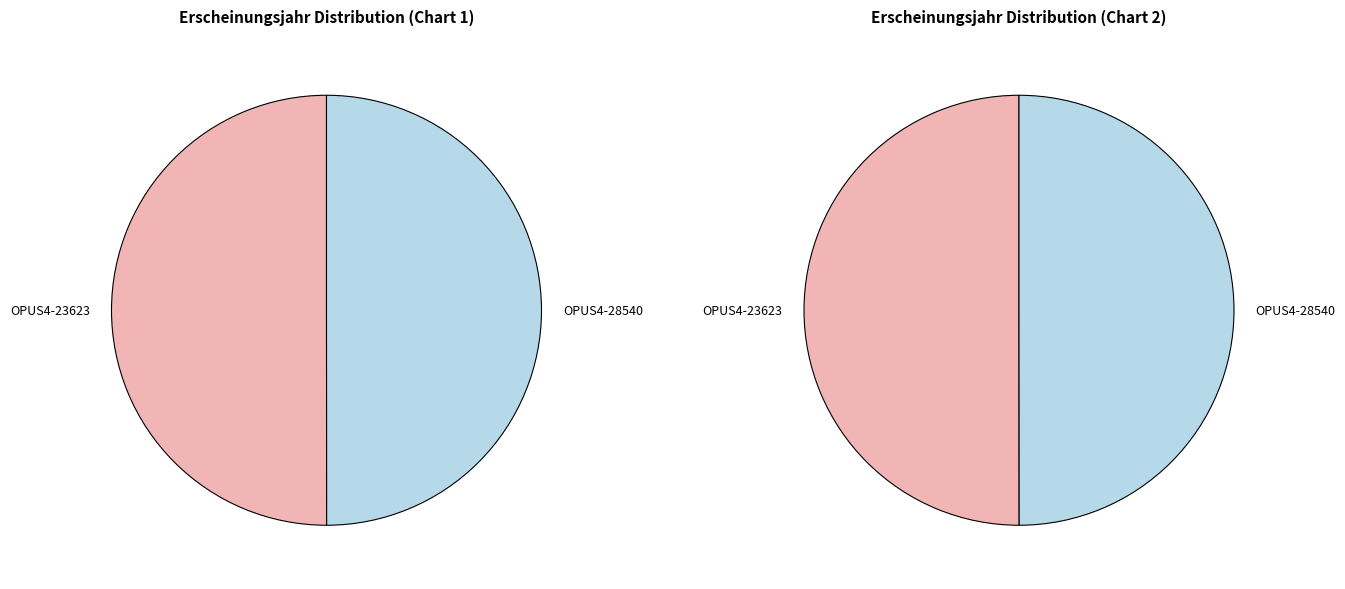

How many slices are in this pie chart?

2